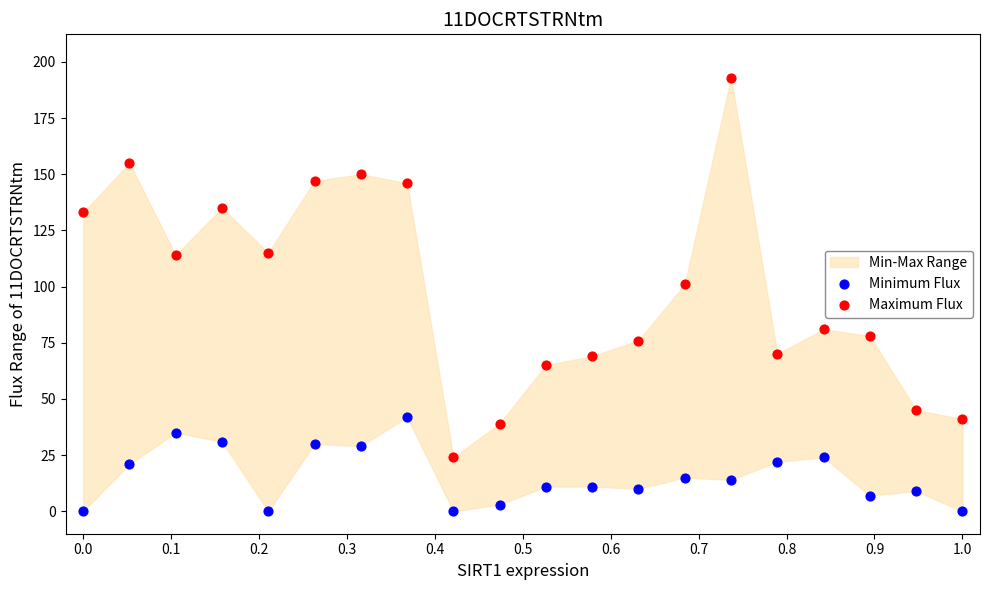

Which series contains the highest Y value?

Maximum Flux